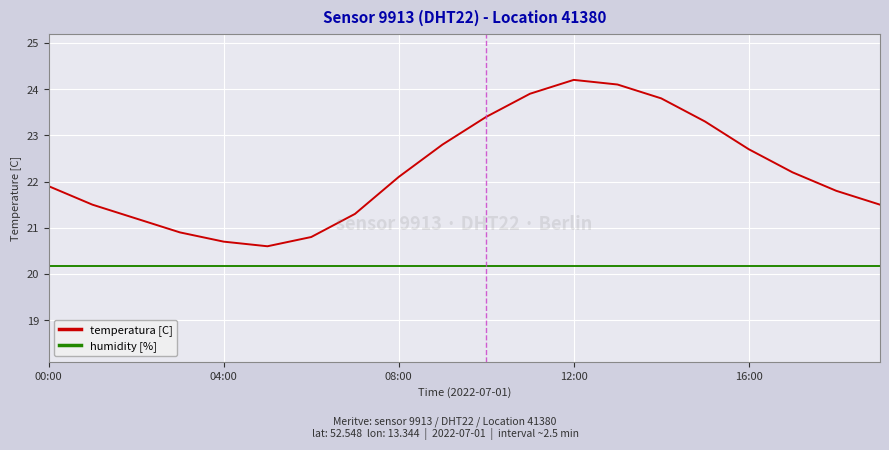

What is the greatest value displayed?

24.2